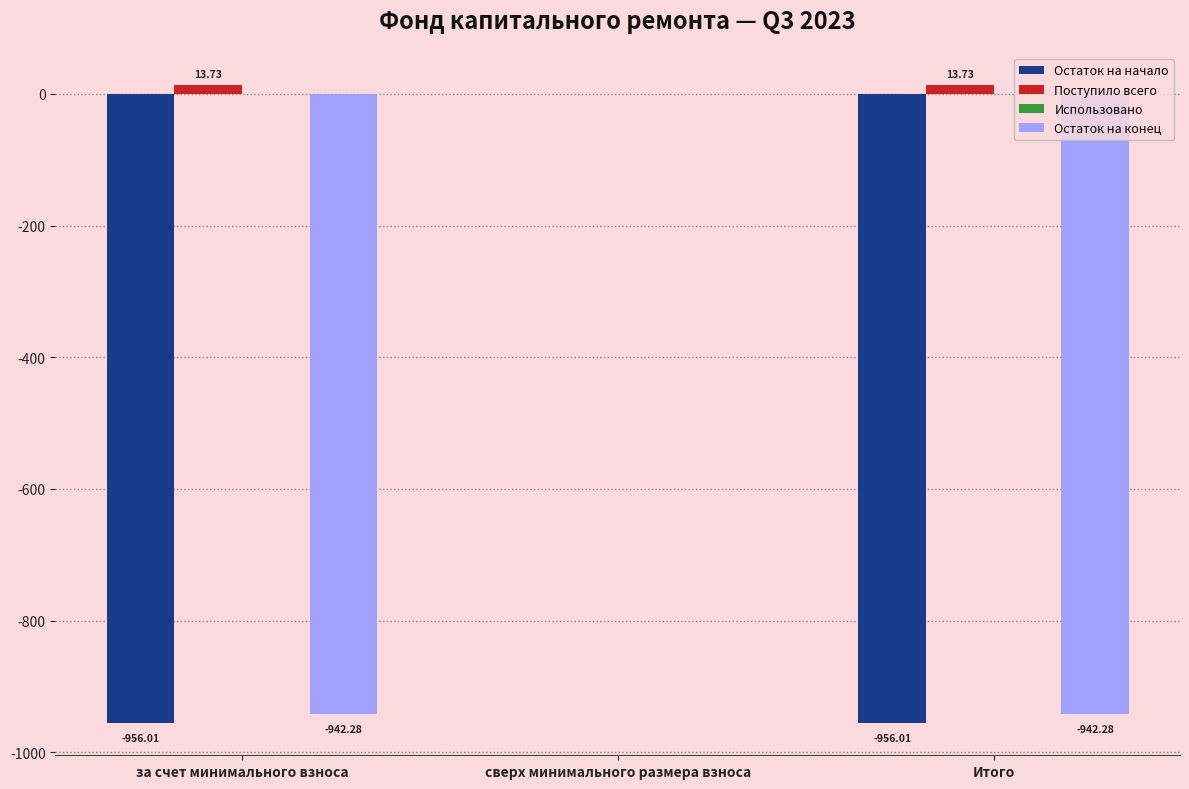

Which series changed the most between за счет минимального взноса and сверх минимального размера взноса?

Остаток на начало